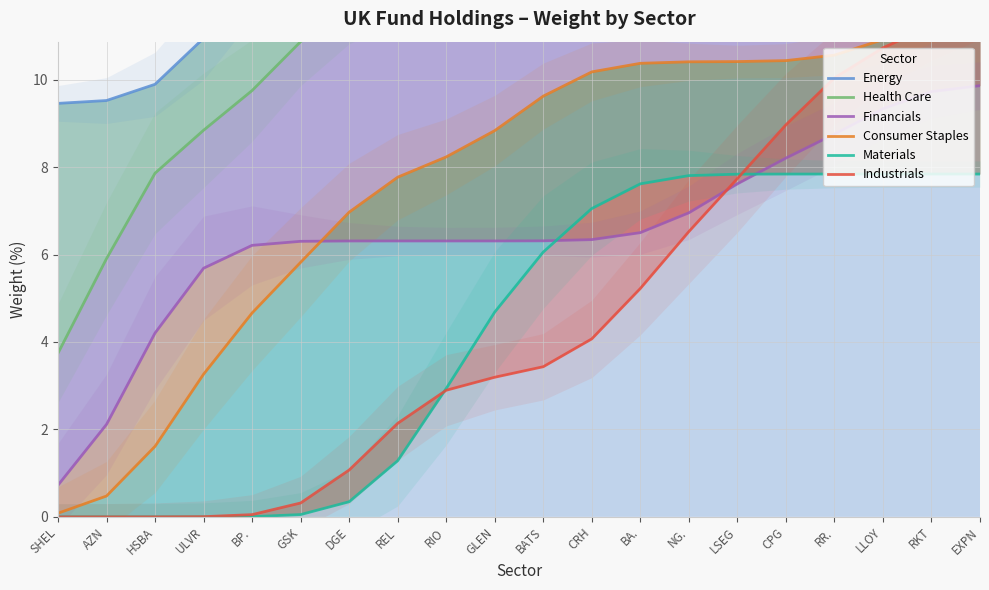

True or false: Energy has more than 2 interior local peaks.

False